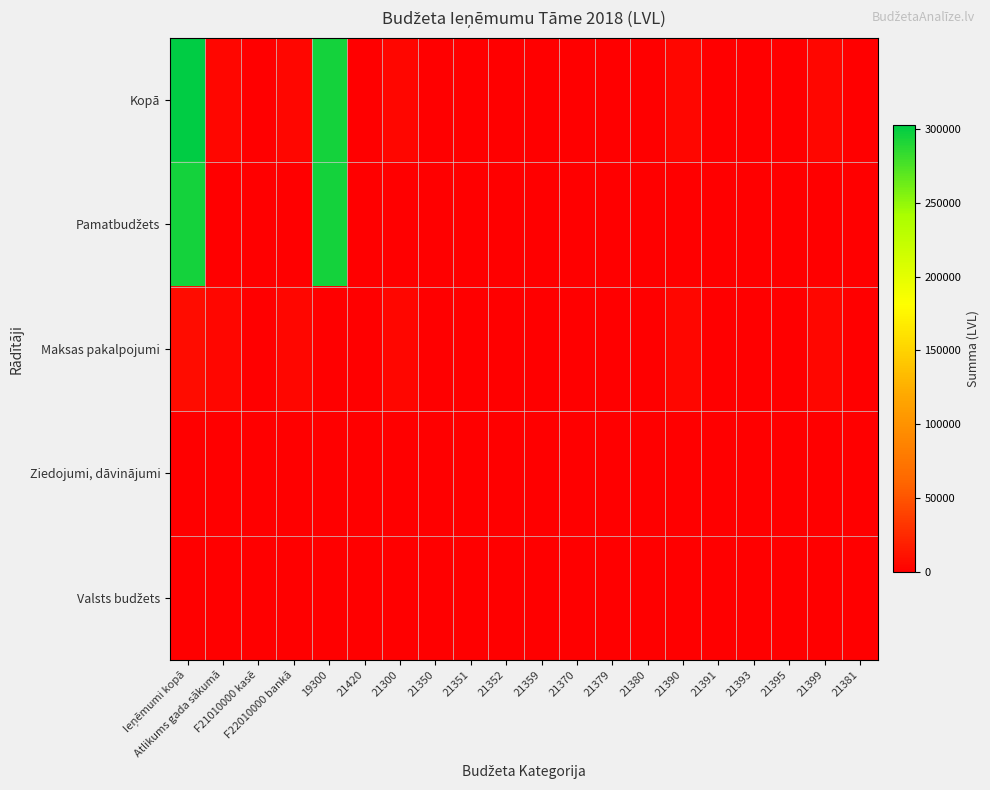

What is the total value across all series at 19300?

588622